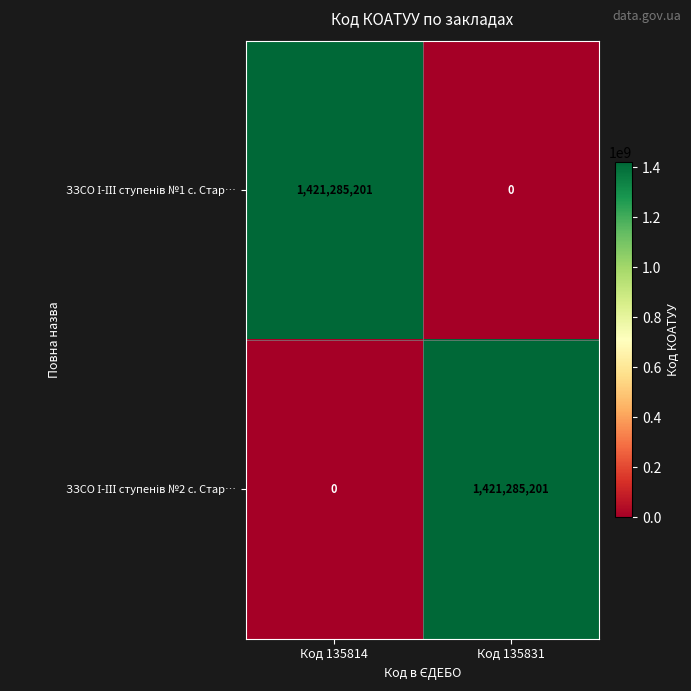

What is the total value across all series at Код 135831?

1421285201